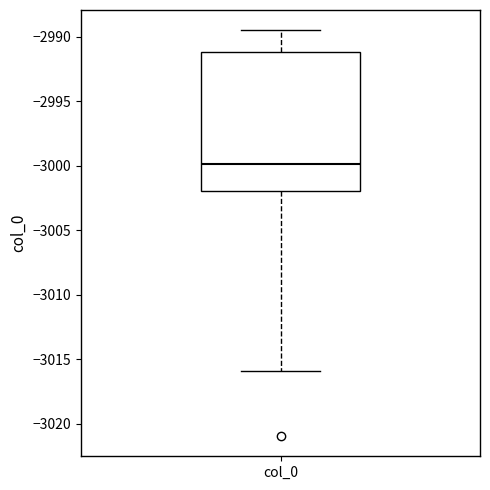

Where is the upper edge of the box for col_0 on the y-axis? The values are not printed on the chart, so give them approximately, as read against the axis.

-2991.0